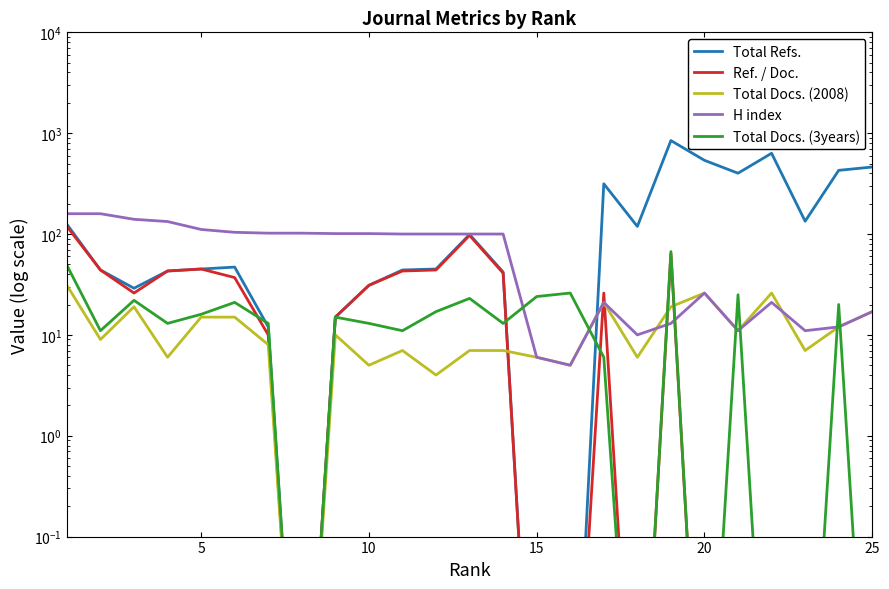

Which series has the largest range (max minus min)?

Total Refs.